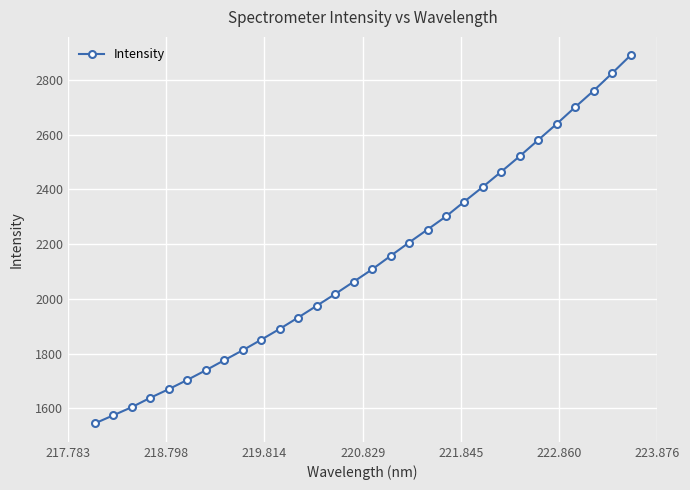

Does the chart display data point markers on the line(s)?

Yes